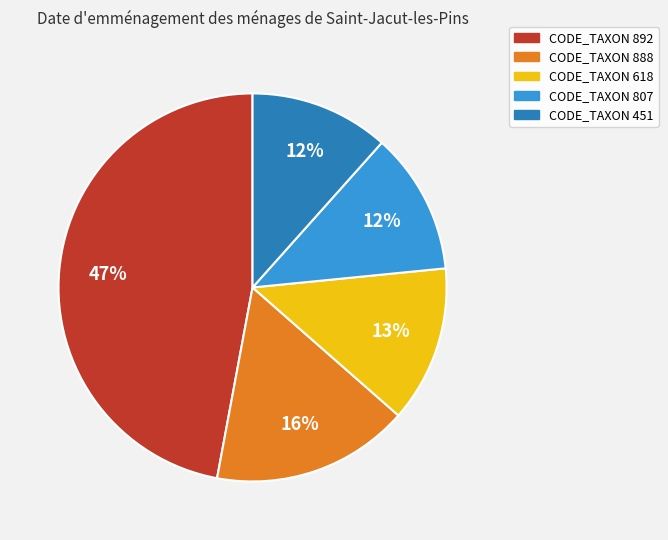

What is the largest slice in the pie chart?

CODE_TAXON 892